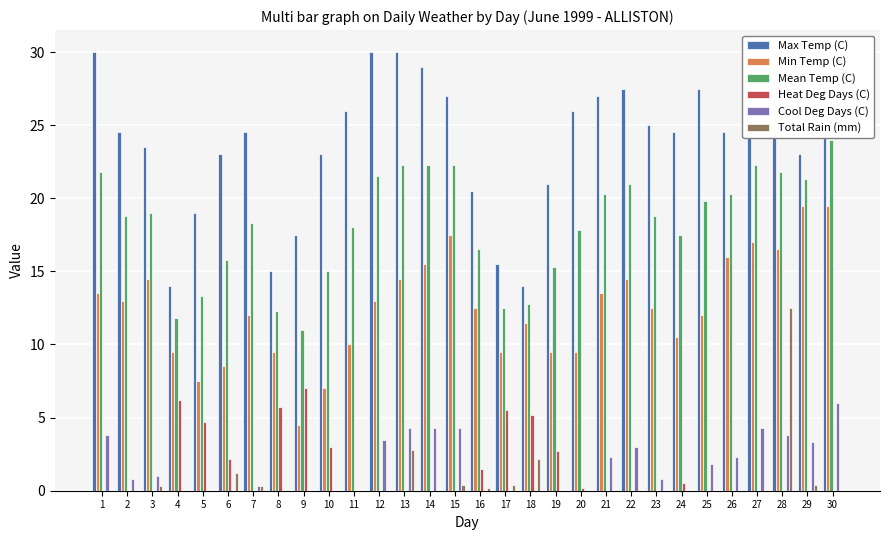

Are the bars horizontal?

No